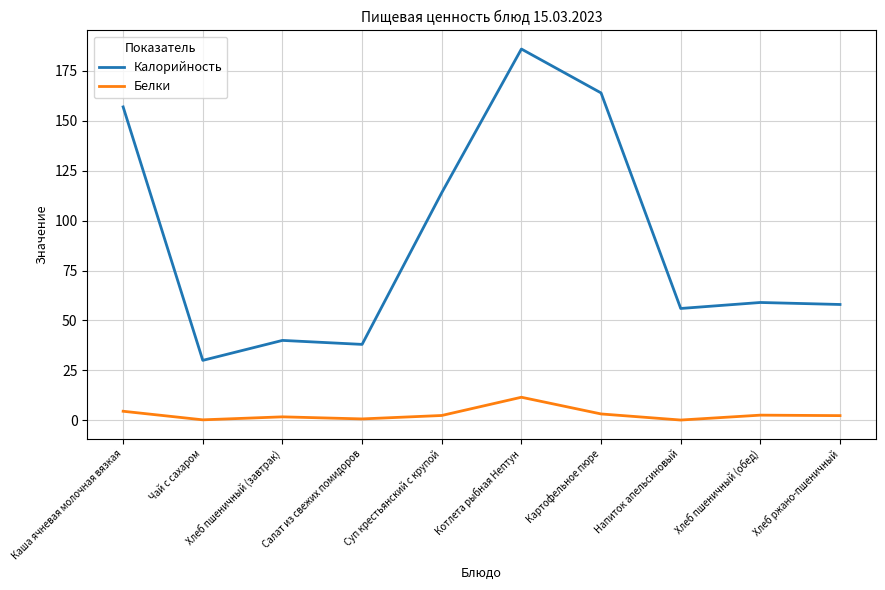

True or false: Калорийность has a value of 23.1 at Хлеб пшеничный (завтрак).

False